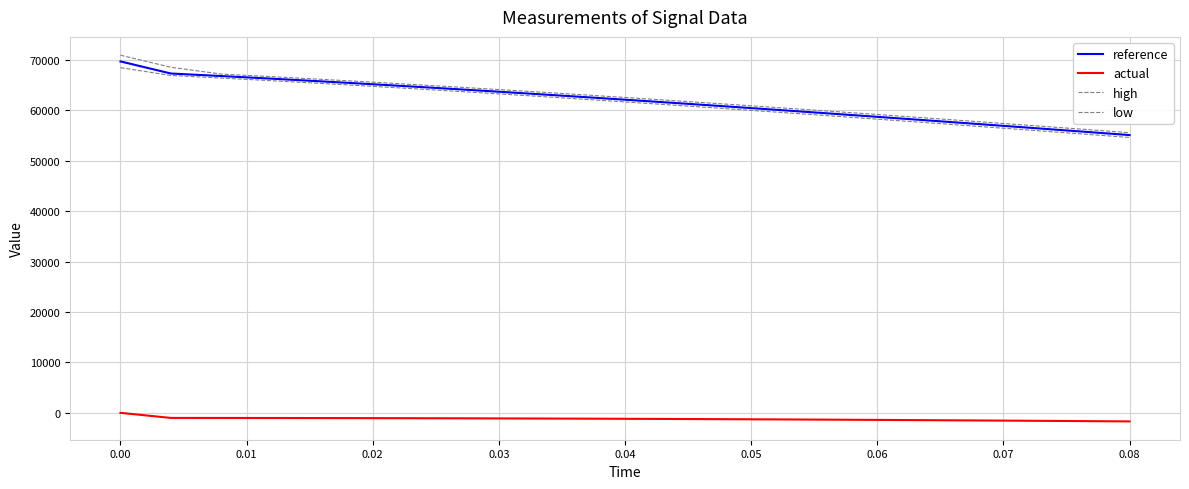

Reading left to right, transcribe all the data shown in this chart.

reference: 69717.7	67318.9	66816.9	66294.2	65751.3	65189.4	64609.1	64011.4	63397.4	62768.0	62124.1	61466.6	60796.8	60115.5	59423.8	58722.5	58012.6	57295.0	56570.5	55839.9	55104.0
actual: -23.1	-1032.6	-1037.7	-1046.3	-1058.4	-1074.2	-1093.5	-1116.4	-1142.9	-1172.9	-1206.5	-1243.6	-1284.2	-1328.1	-1375.3	-1425.8	-1479.5	-1536.3	-1596.1	-1658.8	-1724.5
high: 70953.8	68555.0	67207.3	66691.3	66155.1	65599.7	65025.7	64434.1	63825.9	63202.1	62563.4	61910.9	61245.7	60568.7	59881.0	59183.3	58476.7	57762.1	57040.2	56311.9	55578.1
low: 68481.6	66928.6	66419.8	65890.4	65341.1	64772.8	64186.4	63582.9	62963.3	62328.6	61679.7	61017.7	60343.5	59658.4	58963.0	58258.4	57545.6	56825.3	56098.4	55365.8	54628.2